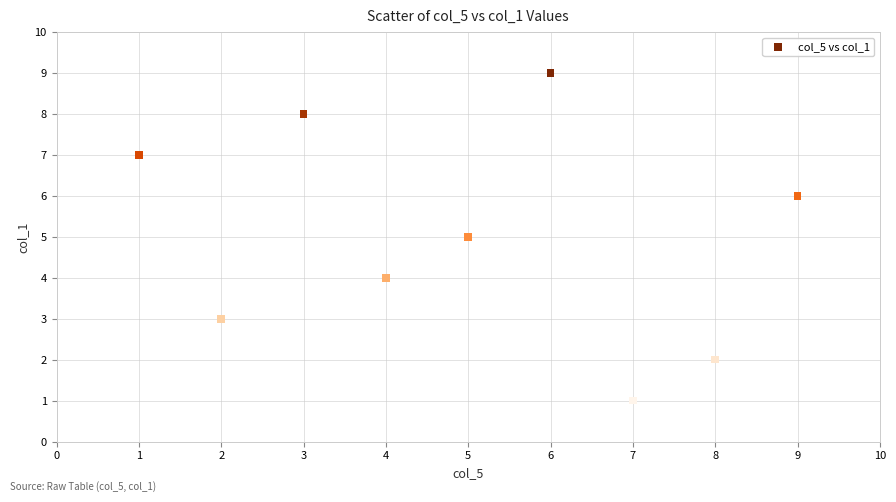

What is the average Y value?

5